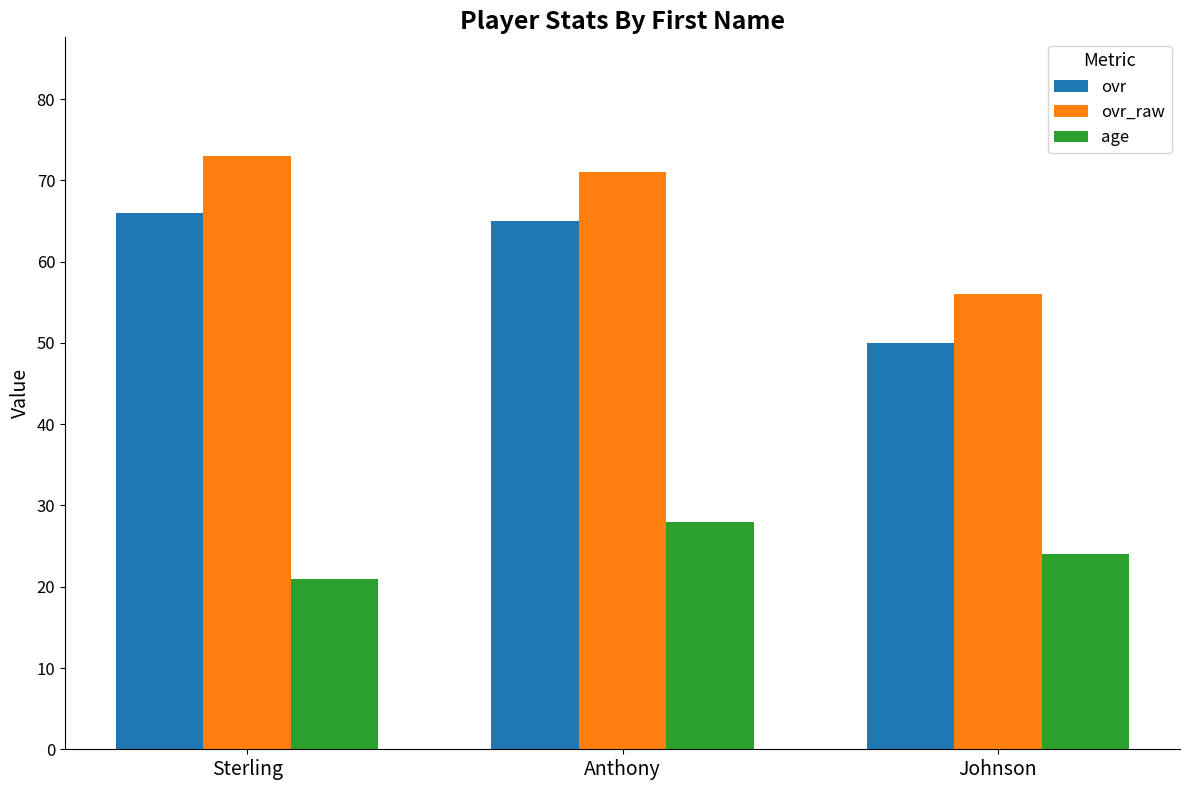

What is the difference between the highest and lowest values at Johnson?

32